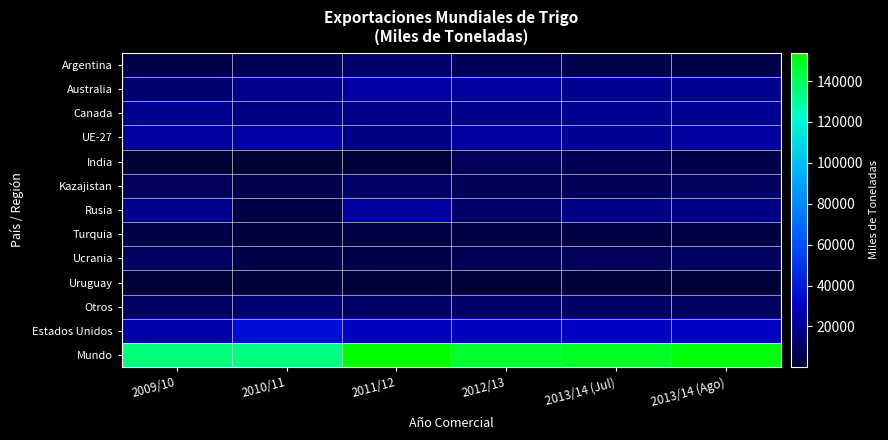

Reading left to right, extract all data points from this chart.

Argentina: 2009/10=5255	2010/11=7742	2011/12=11951	2012/13=7449	2013/14 (Jul)=6000	2013/14 (Ago)=5000
Australia: 2009/10=13764	2010/11=18455	2011/12=23031	2012/13=21300	2013/14 (Jul)=19000	2013/14 (Ago)=19000
Canada: 2009/10=18992	2010/11=16768	2011/12=17603	2012/13=18581	2013/14 (Jul)=19500	2013/14 (Ago)=20000
UE-27: 2009/10=22279	2010/11=23086	2011/12=16691	2012/13=22200	2013/14 (Jul)=20000	2013/14 (Ago)=22000
India: 2009/10=60	2010/11=73	2011/12=1722	2012/13=8300	2013/14 (Jul)=7000	2013/14 (Ago)=5000
Kazajistan: 2009/10=7871	2010/11=5519	2011/12=11069	2012/13=7000	2013/14 (Jul)=7000	2013/14 (Ago)=9000
Rusia: 2009/10=18556	2010/11=3983	2011/12=21627	2012/13=11289	2013/14 (Jul)=17000	2013/14 (Ago)=17000
Turquia: 2009/10=4363	2010/11=2944	2011/12=3678	2012/13=3450	2013/14 (Jul)=3200	2013/14 (Ago)=3500
Ucrania: 2009/10=9337	2010/11=4302	2011/12=5436	2012/13=7200	2013/14 (Jul)=8000	2013/14 (Ago)=10000
Uruguay: 2009/10=1039	2010/11=1531	2011/12=1782	2012/13=900	2013/14 (Jul)=1200	2013/14 (Ago)=1200
Otros: 2009/10=9683	2010/11=13638	2011/12=11102	2012/13=11709	2013/14 (Jul)=10770	2013/14 (Ago)=10170
Estados Unidos: 2009/10=24143	2010/11=36046	2011/12=28142	2012/13=27695	2013/14 (Jul)=29500	2013/14 (Ago)=30000
Mundo: 2009/10=135342	2010/11=134087	2011/12=153834	2012/13=147073	2013/14 (Jul)=148170	2013/14 (Ago)=151870